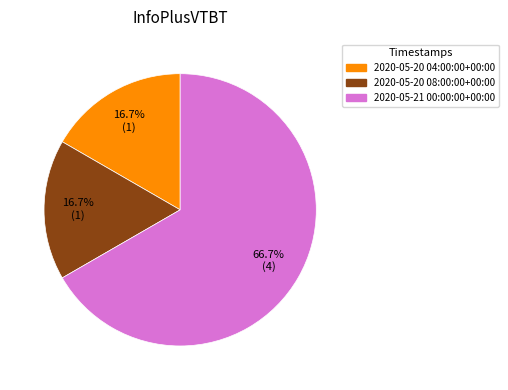

The 2020-05-20 04:00:00+00:00 slice represents 17% of the pie. True or false?

True